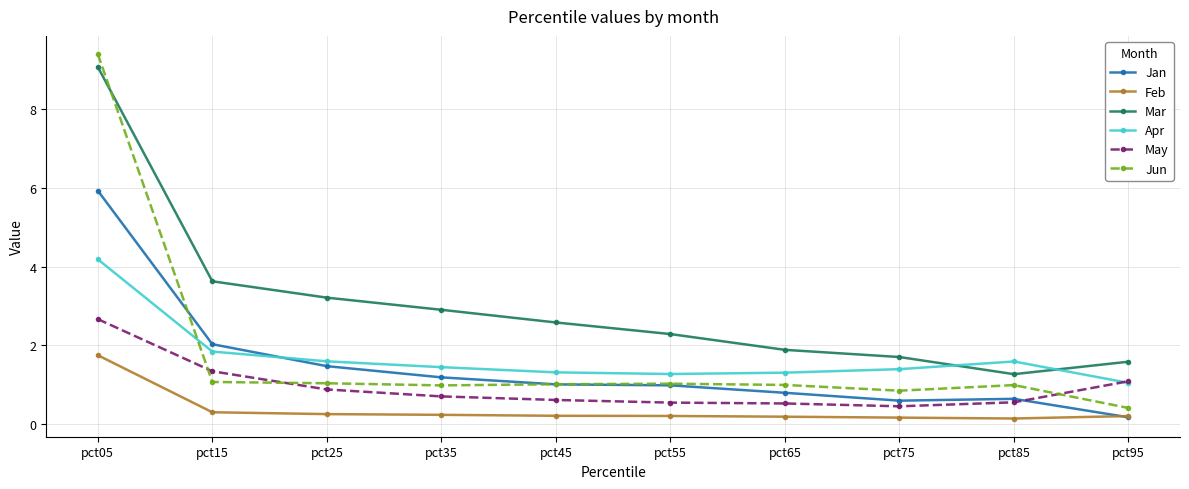

What is the value of the Apr point at the 1st from the left?

4.2